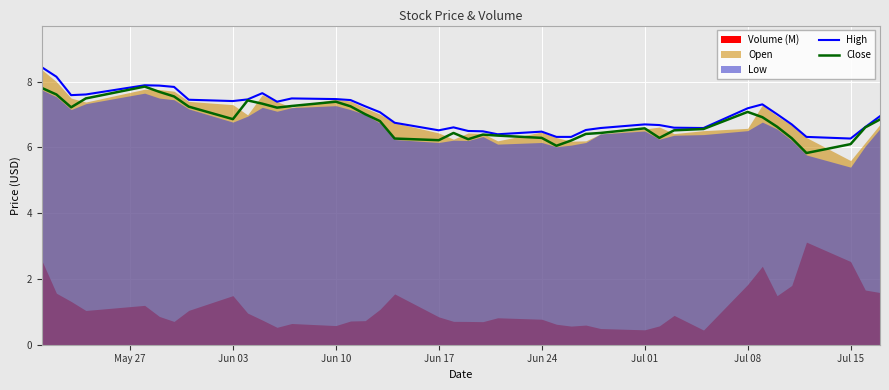

At how many categories does at least one series exceed 6?

40